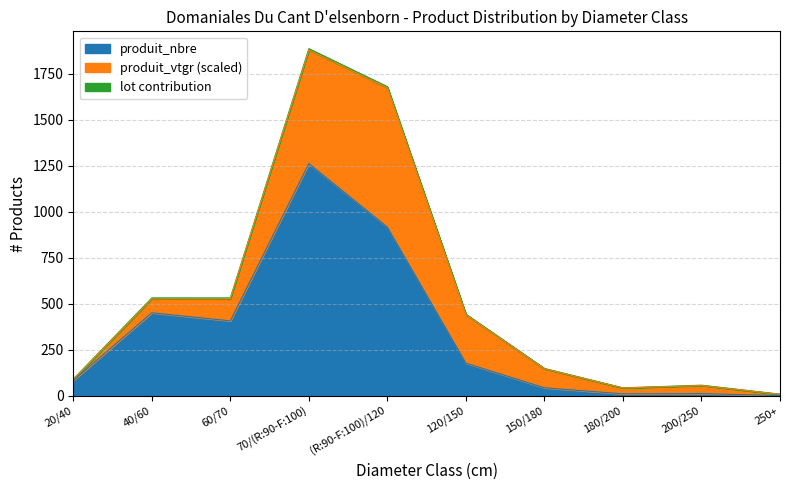

What position from the left is 70/(R:90-F:100)?

4